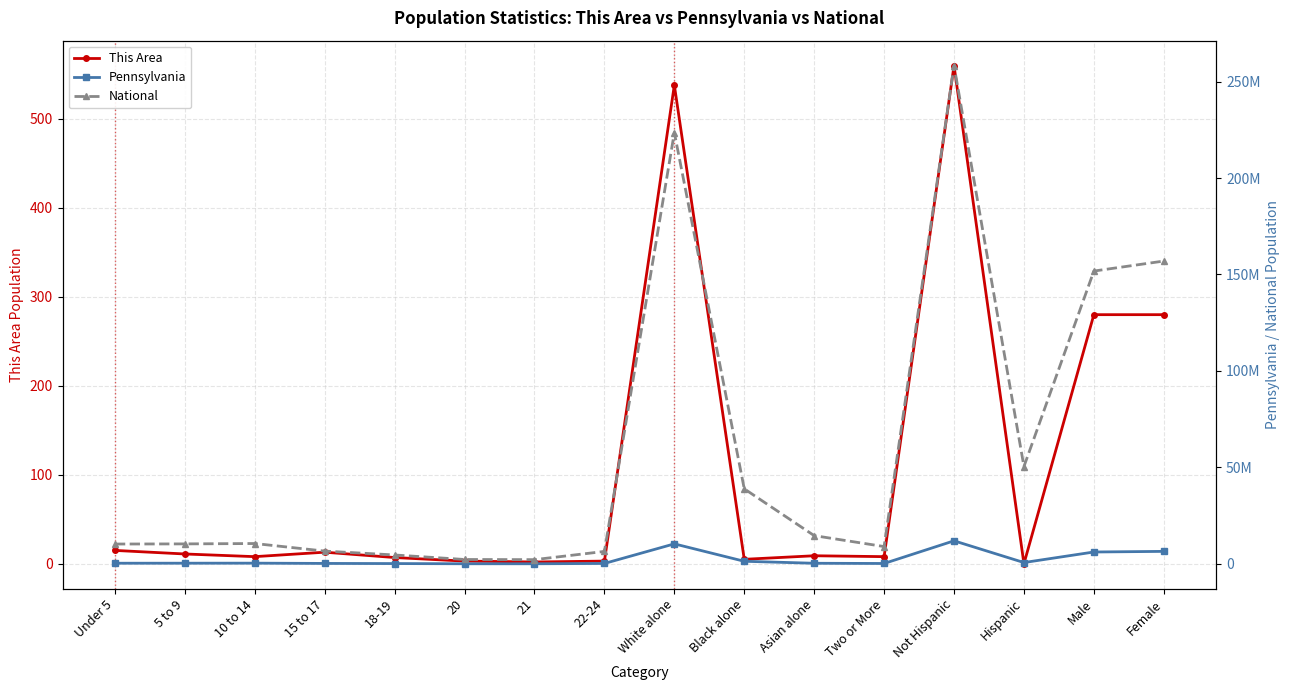

Is the value of Pennsylvania at Two or More greater than the value of This Area at 15 to 17?

Yes